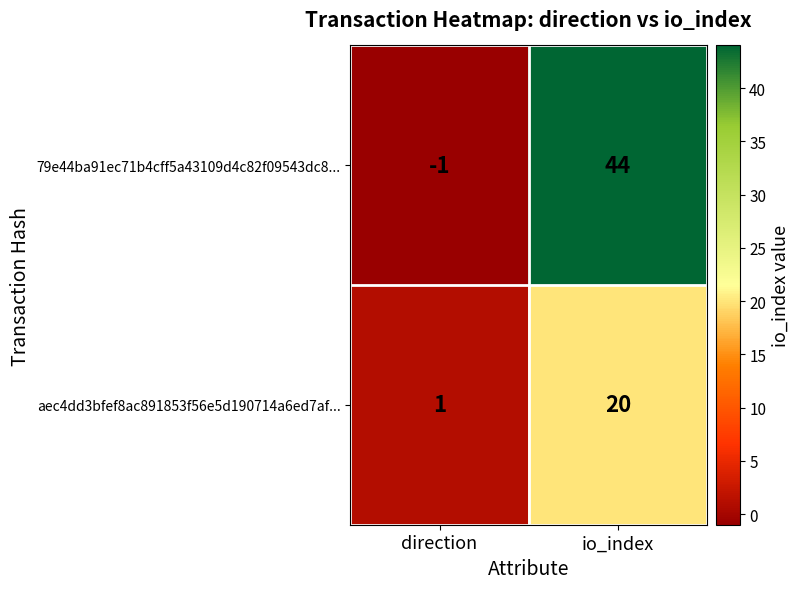

Reading right to left, list all the values displayed in this chart.

79e44ba91ec71b4cff5a43109d4c82f09543dc8...: io_index=44	direction=-1
aec4dd3bfef8ac891853f56e5d190714a6ed7af...: io_index=20	direction=1